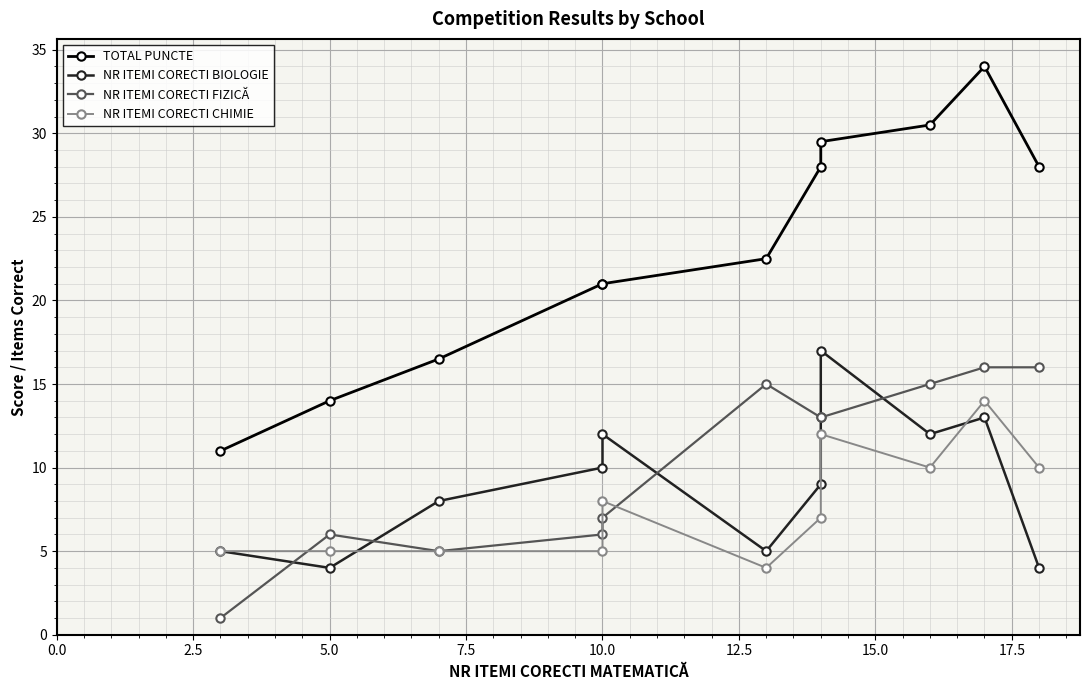

What are all the series names shown in the legend?

TOTAL PUNCTE, NR ITEMI CORECTI BIOLOGIE, NR ITEMI CORECTI FIZICĂ, NR ITEMI CORECTI CHIMIE